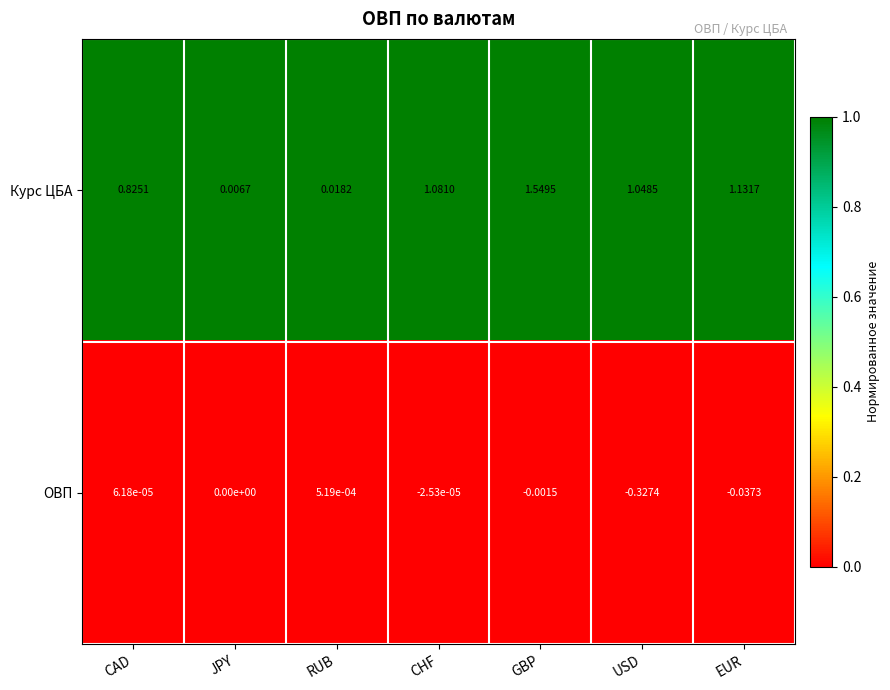

At which label does ОВП first exceed 0?

CAD